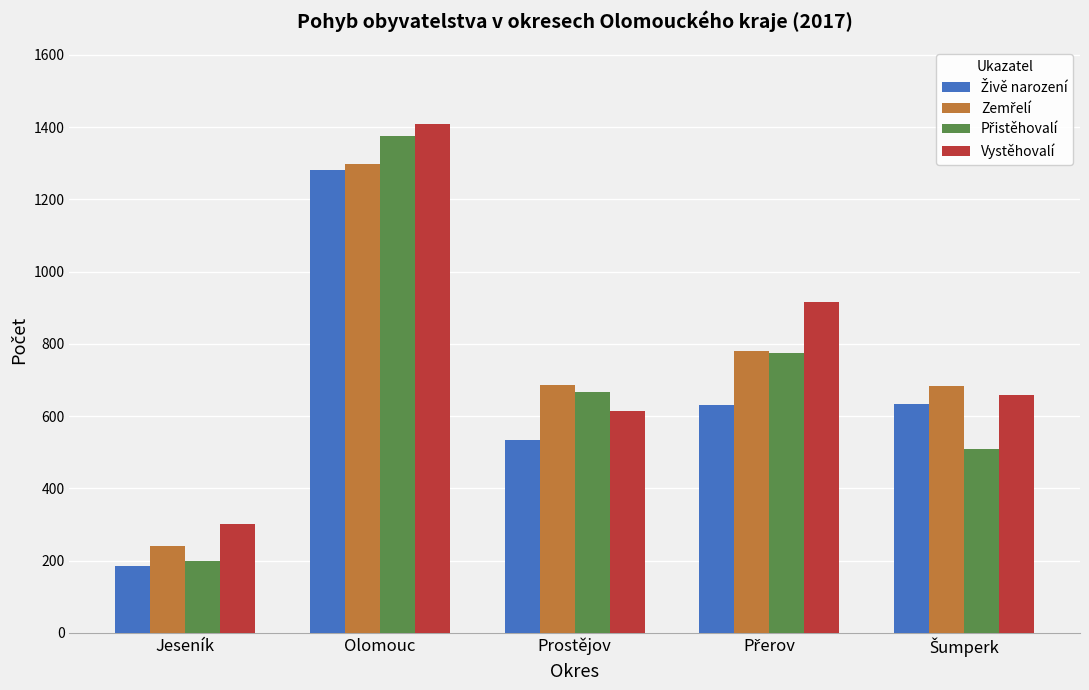

At which category is the sum across all series the highest?

Olomouc